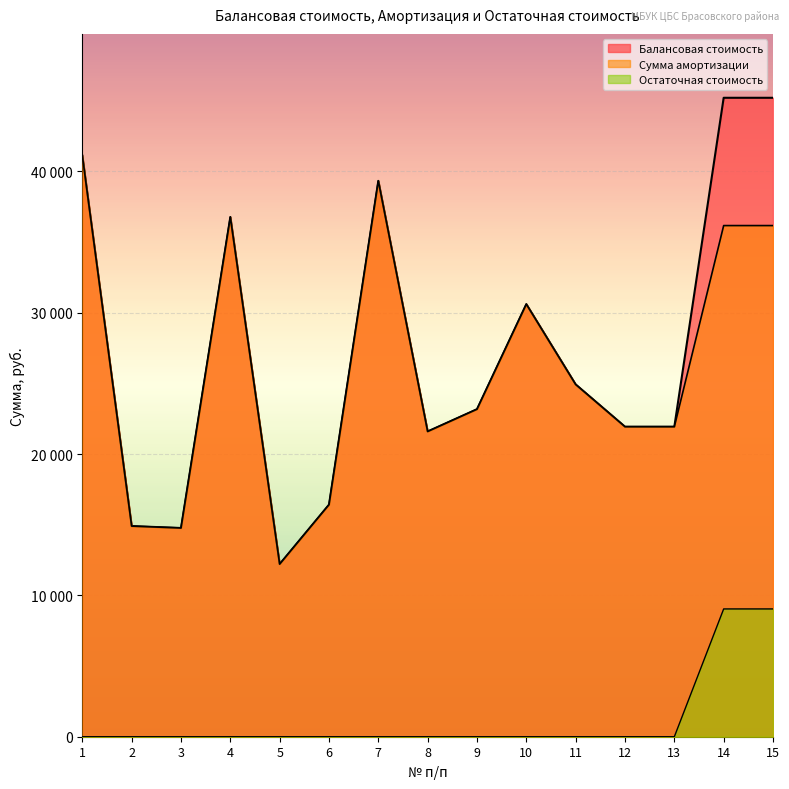

The value of Балансовая стоимость at 15 is 45200.0. True or false?

True